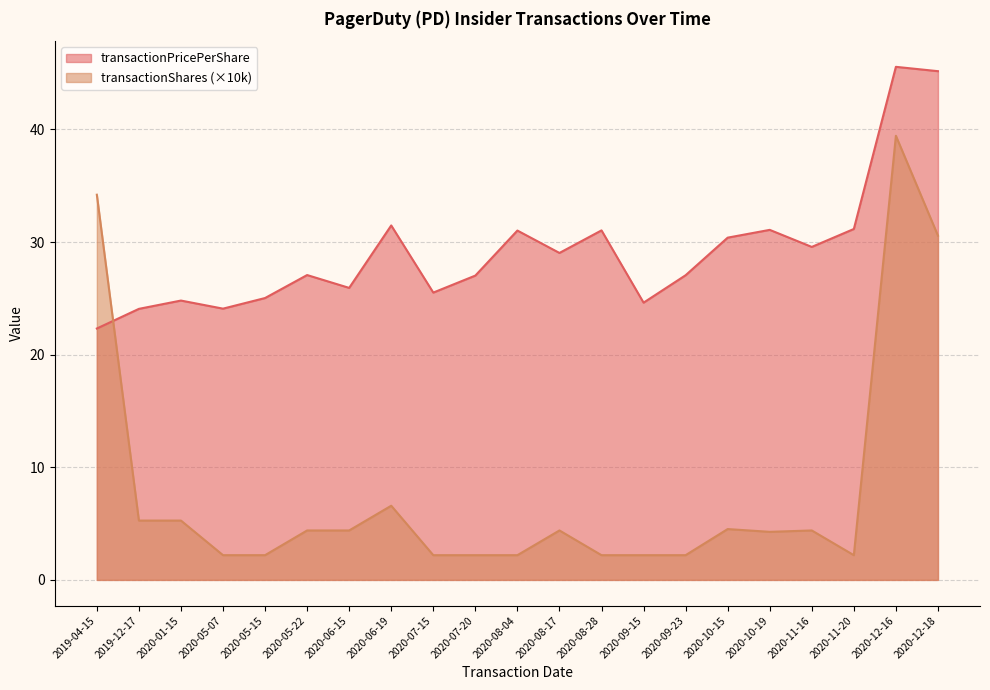

What position from the left is 2019-12-17?

2